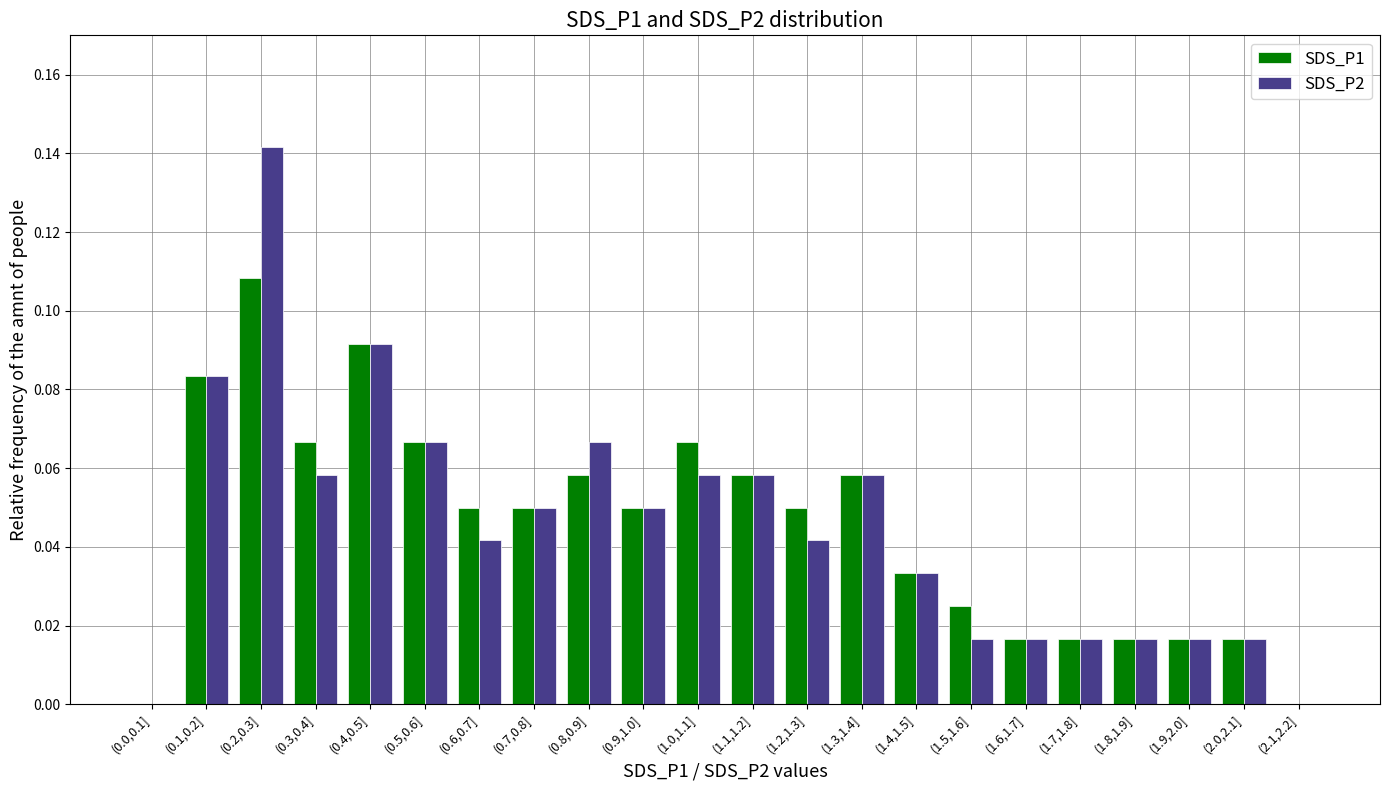

What is the sum of all SDS_P1 values?

1.0